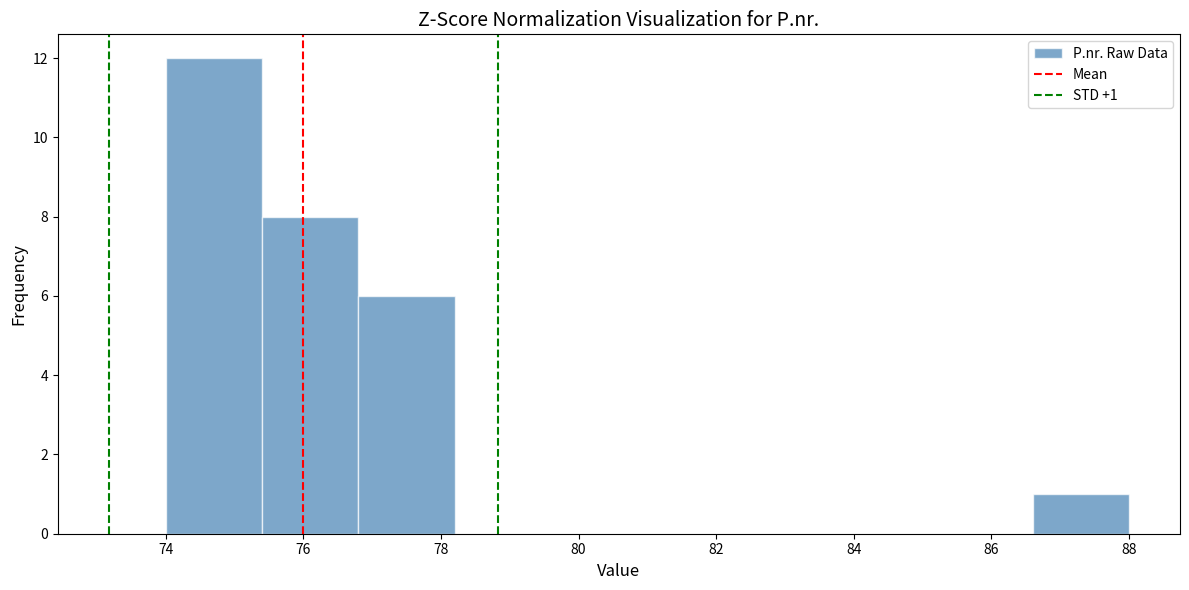

Over which range of the x-axis is the bar tallest?

74.0 to 75.4